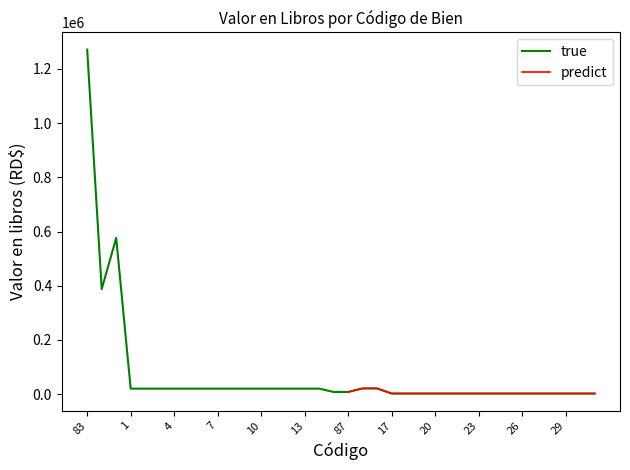

Reading left to right, list all the values displayed in this chart.

83=1270900.0	84=387600.0	85=576300.0	1=20557.2	2=20557.2	3=20557.2	4=20557.2	5=20557.2	6=20557.2	7=20557.2	8=20557.2	9=20557.2	10=20557.2	11=20557.2	12=20557.2	13=20557.2	14=20557.2	86=8292.0	87=8292.0	15=21378.5	16=21378.5	17=2530.7	18=2530.7	19=2530.7	20=2530.7	21=2530.7	22=2530.7	23=2530.7	24=2530.7	25=2530.7	26=2530.7	27=2530.7	28=2530.7	29=2530.7	30=2530.7	31=2530.7